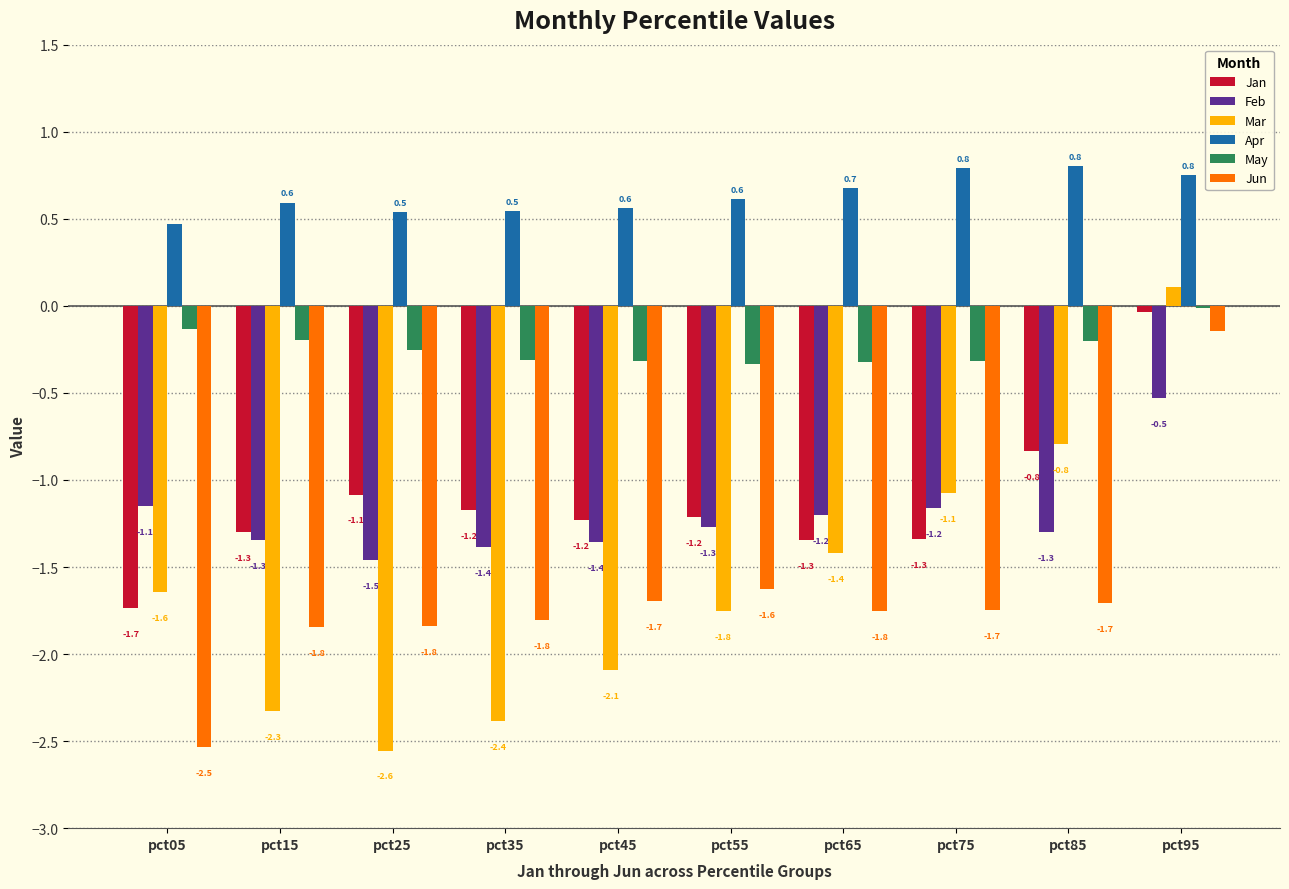

What is the maximum value for Feb?

-0.5